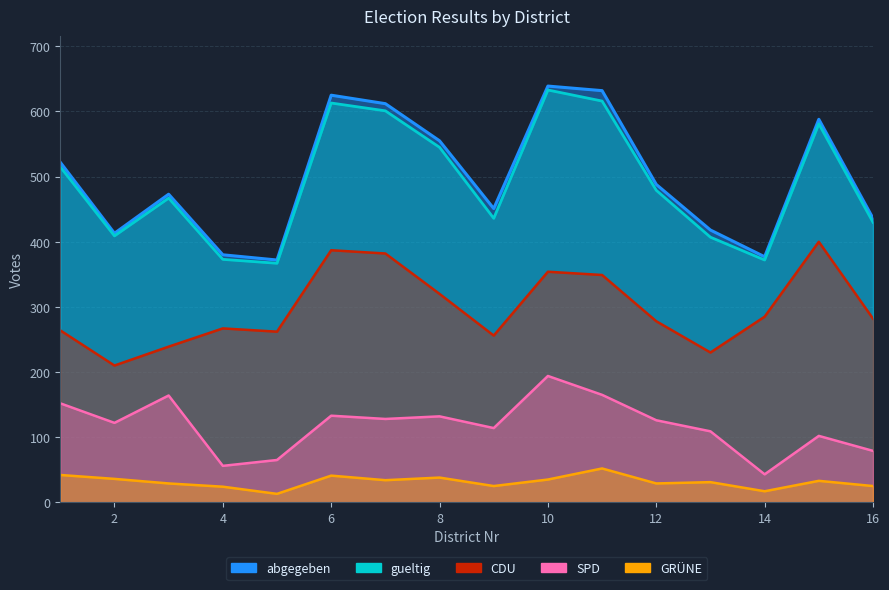

What is the difference between the maximum and minimum values in the gueltig series?

266